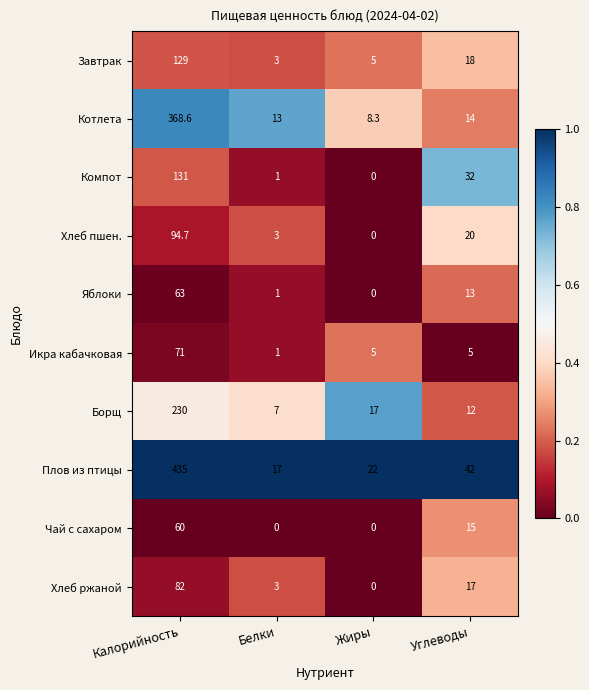

Which series has the largest range (max minus min)?

Плов из птицы